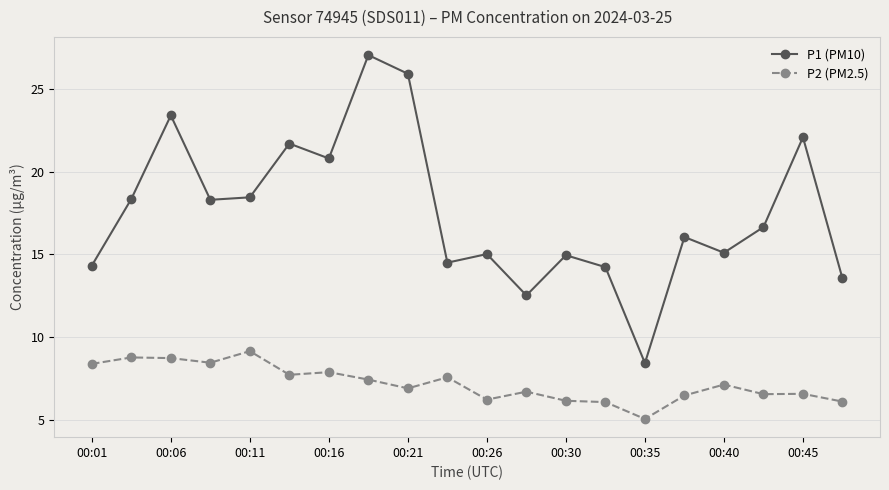

Rank the series by their maximum value, from lowest to highest.

P2 (PM2.5), P1 (PM10)